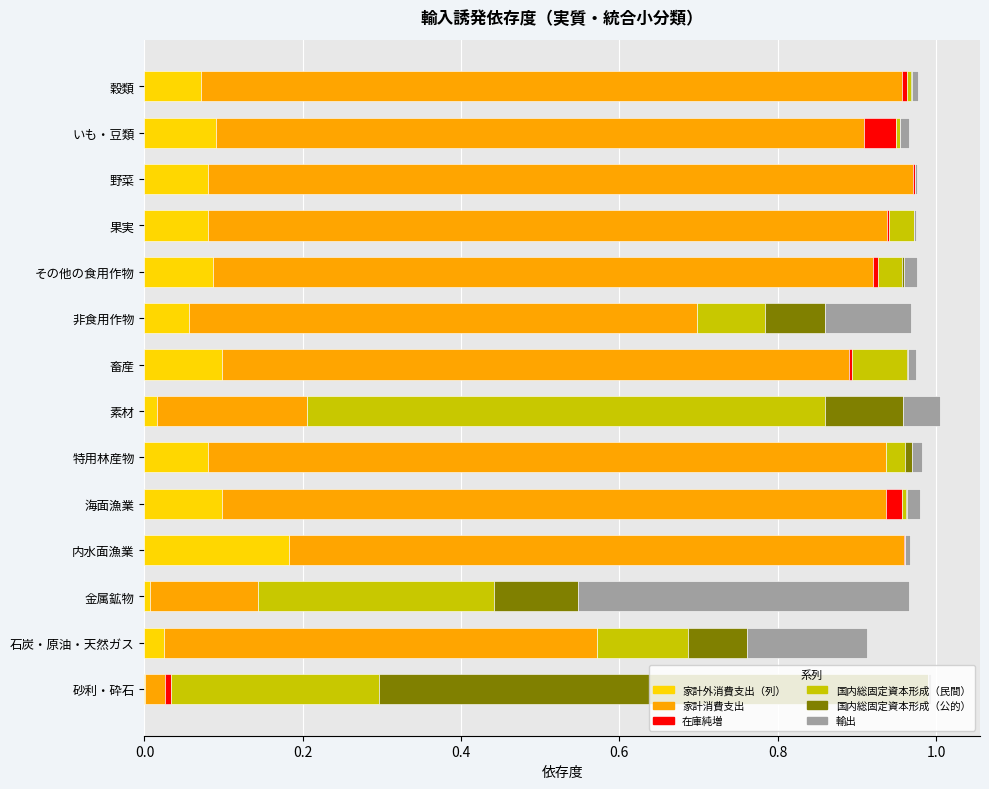

At which label does 家計外消費支出（列） reach its peak?

内水面漁業